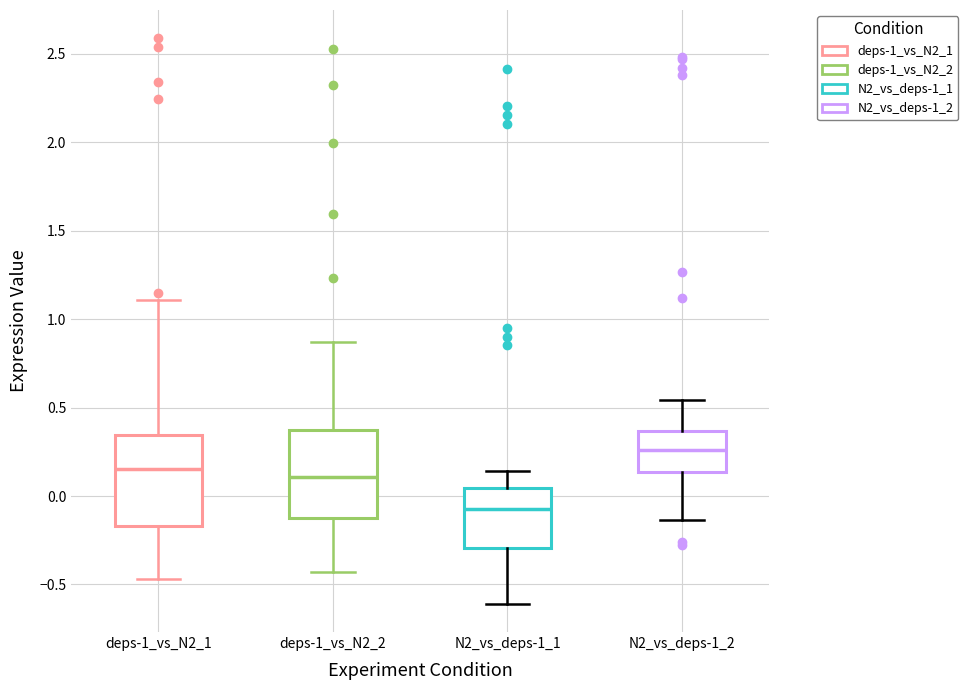

Where does the lower whisker of the box for deps-1_vs_N2_2 end on the y-axis? The values are not printed on the chart, so give them approximately, as read against the axis.

-0.45